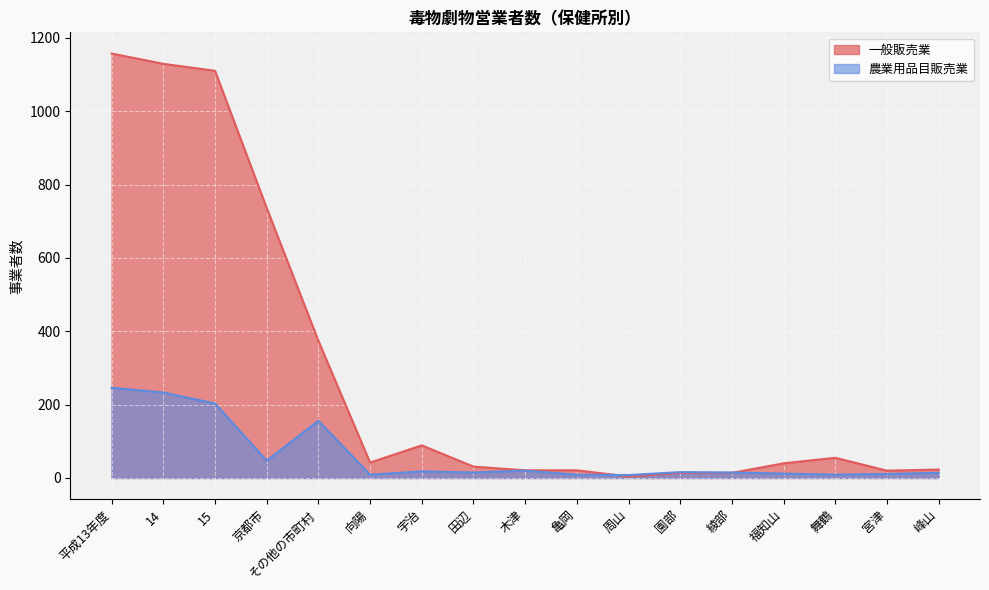

Rank the categories by 農業用品目販売業 value from lowest to highest.

周山, 向陽, 亀岡, 舞鶴, 宮津, 福知山, 峰山, 田辺, 綾部, 園部, 宇治, 木津, 京都市, その他の市町村, 15, 14, 平成13年度